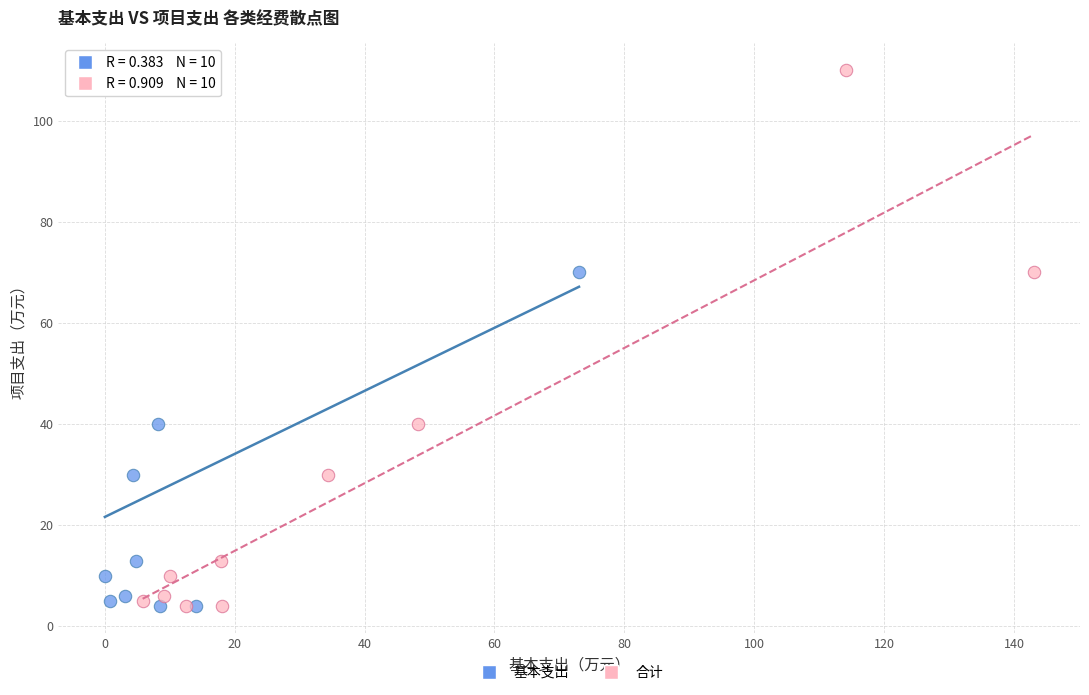

What are all the series names shown in the legend?

基本支出, 合计